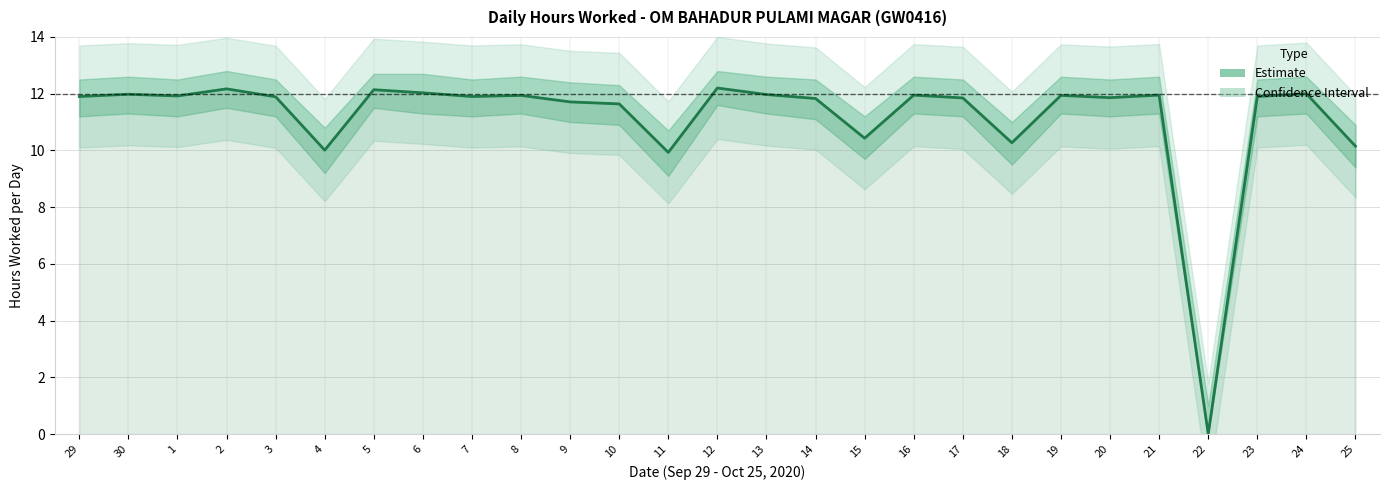

How many positive values are there?

26